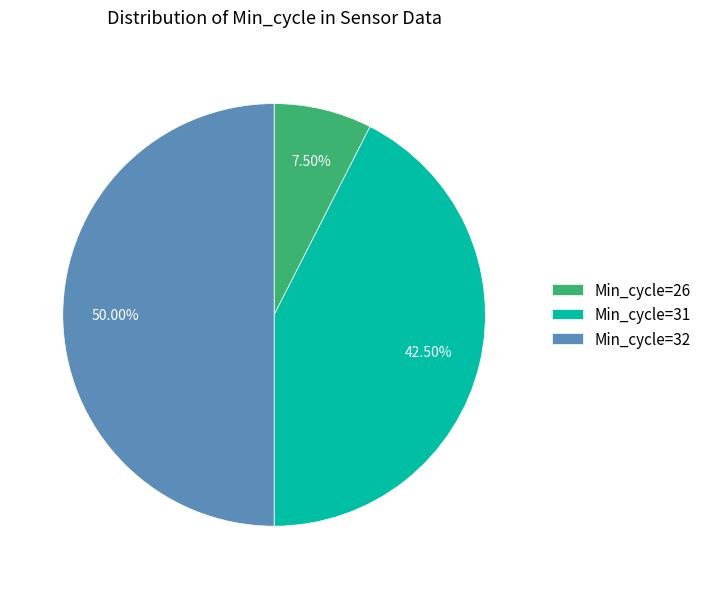

Which has a higher value, Min_cycle=26 or Min_cycle=32?

Min_cycle=32